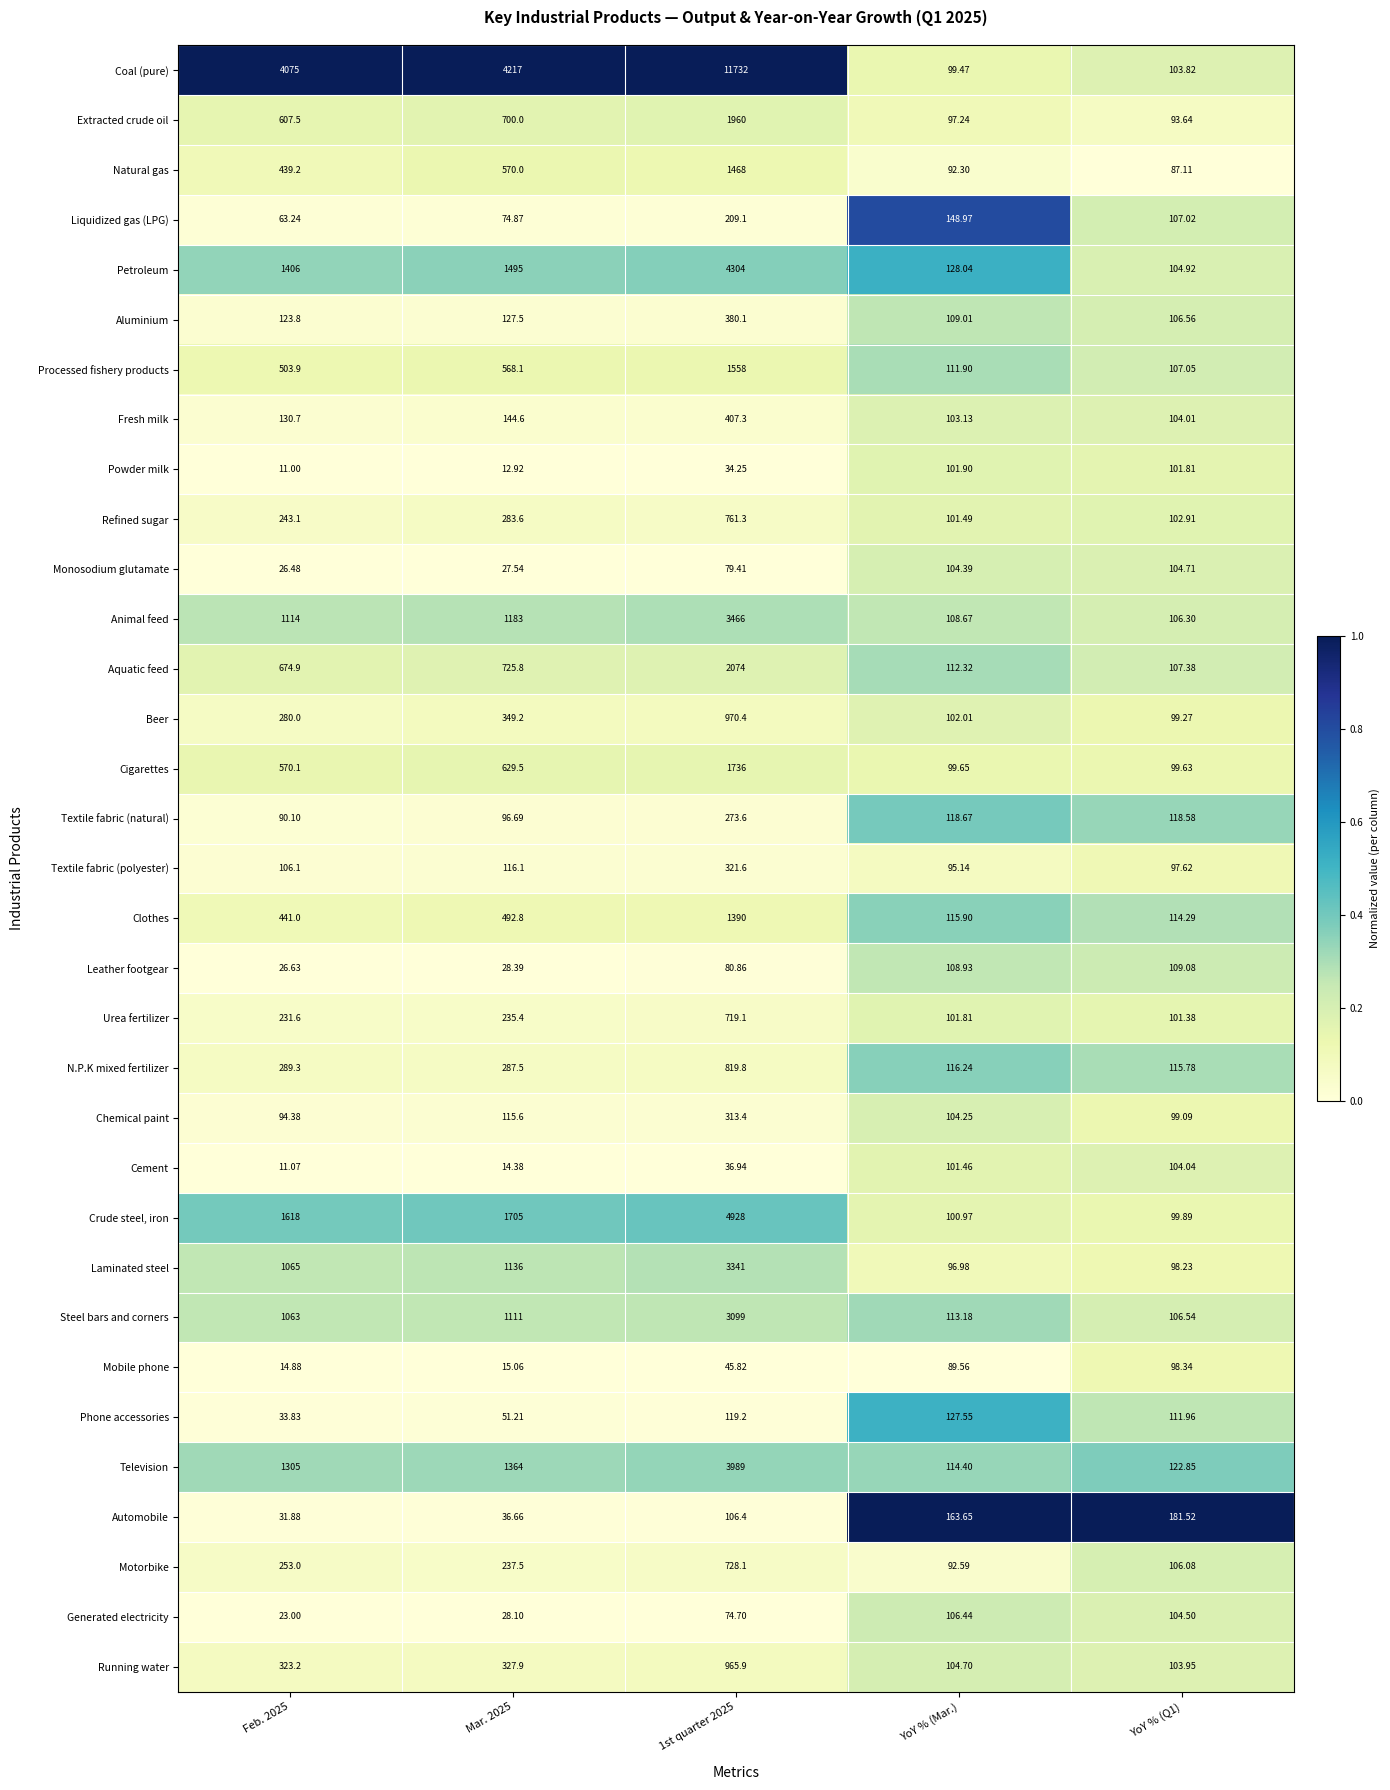

Rank the series at 1st quarter 2025 from lowest to highest value.

Powder milk, Cement, Mobile phone, Generated electricity, Monosodium glutamate, Leather footgear, Automobile, Phone accessories, Liquidized gas (LPG), Textile fabric (natural), Chemical paint, Textile fabric (polyester), Aluminium, Fresh milk, Urea fertilizer, Motorbike, Refined sugar, N.P.K mixed fertilizer, Running water, Beer, Clothes, Natural gas, Processed fishery products, Cigarettes, Extracted crude oil, Aquatic feed, Steel bars and corners, Laminated steel, Animal feed, Television, Petroleum, Crude steel, iron, Coal (pure)